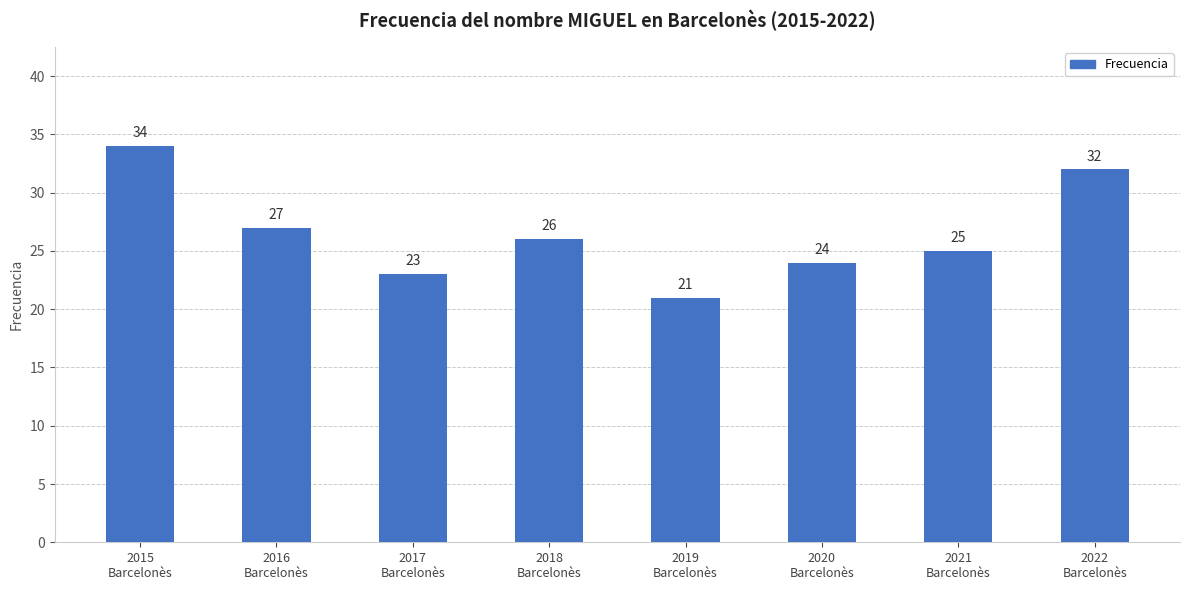

True or false: the data shows 44 at 2018
Barcelonès.

False